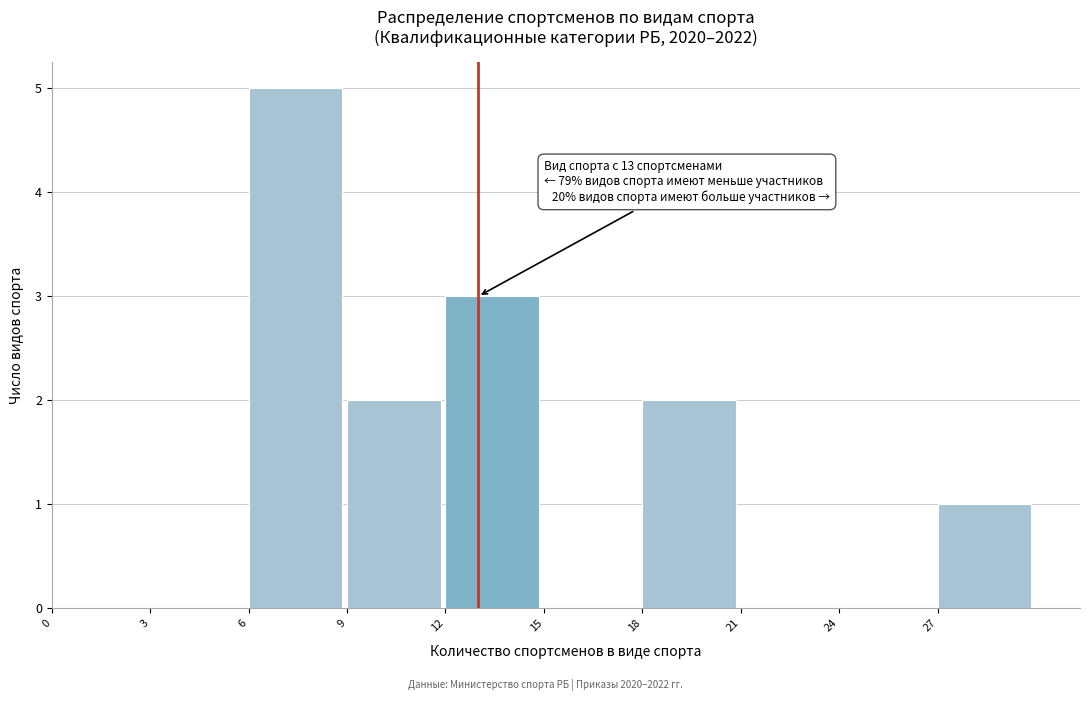

Which range on the x-axis has the tallest bar?

6 to 9